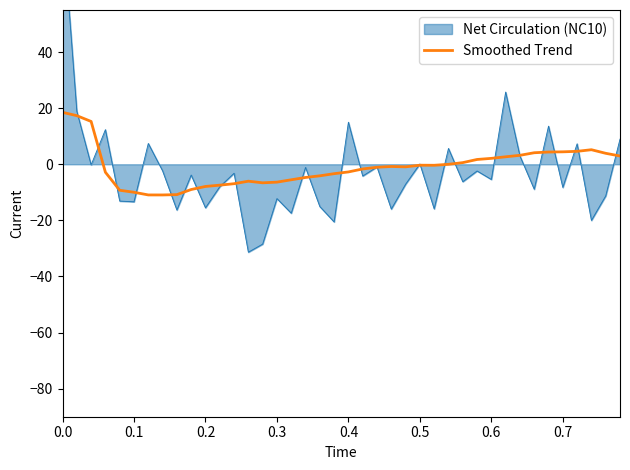

How many negative values are there?

25